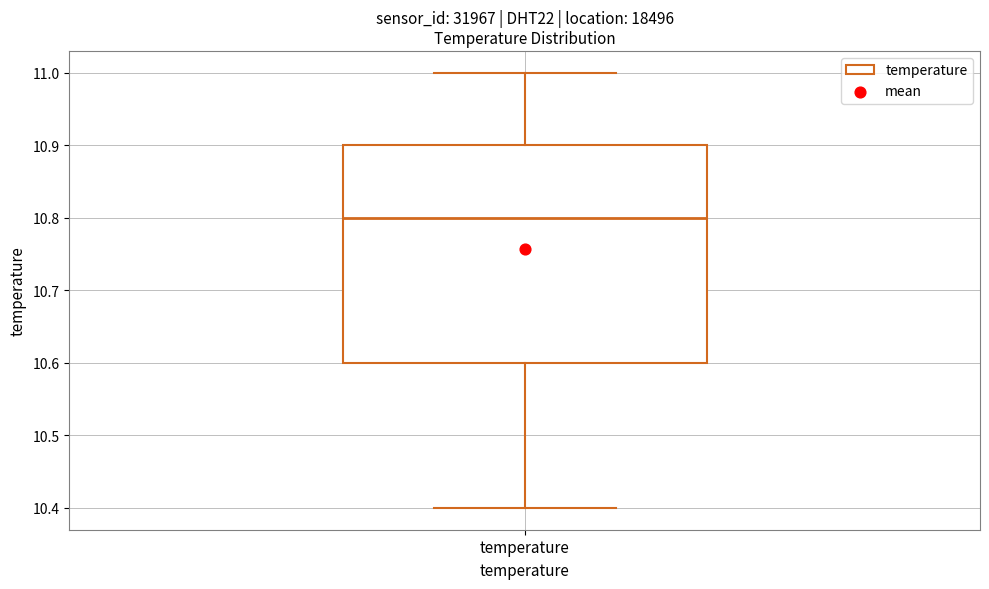

Where does the lower whisker of the box for temperature end on the y-axis? The values are not printed on the chart, so give them approximately, as read against the axis.

10.4